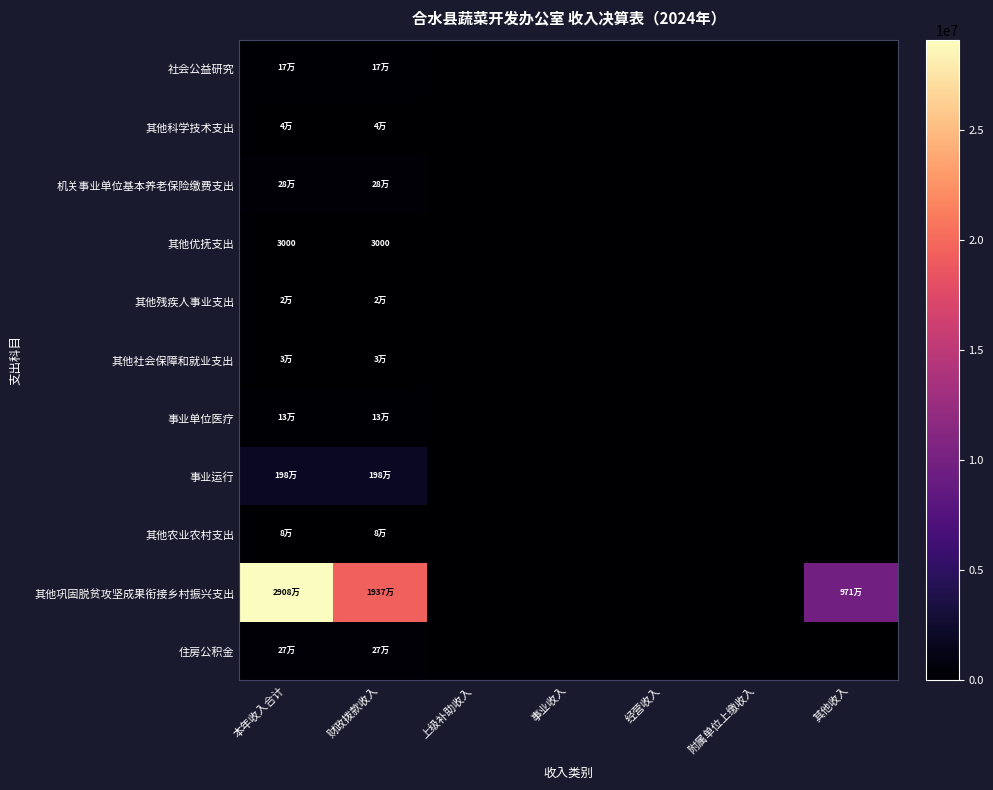

What is the highest value of the 事业运行 series?

1982972.3